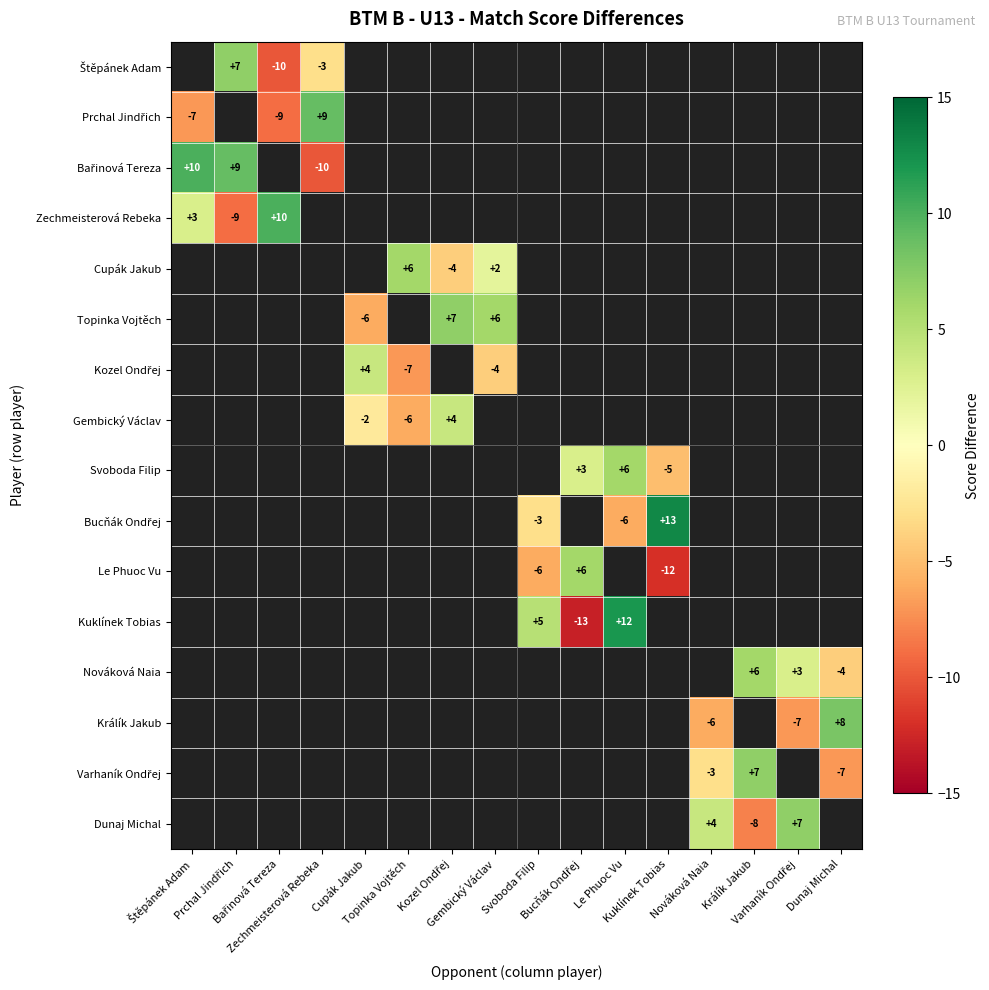

The value of Varhaník Ondřej at Cupák Jakub is 0. True or false?

True